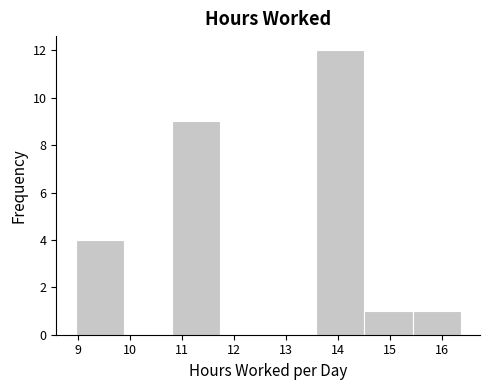

What is the height of the bar covering 14.5 to 15.4 on the x-axis? Neither the bar edges nor the heights are printed on the chart, so give them approximately, as read against the axes.

1